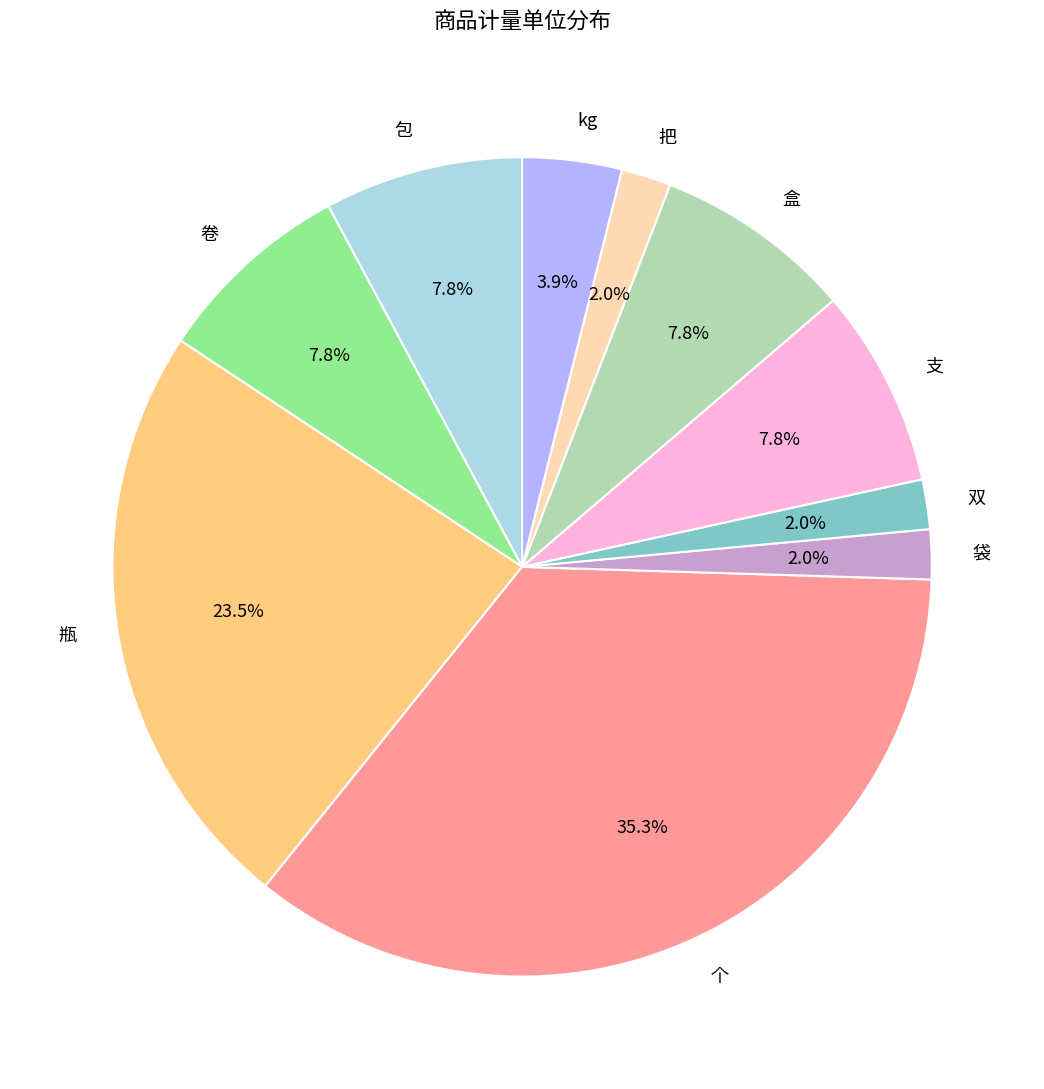

What is the largest slice in the pie chart?

个